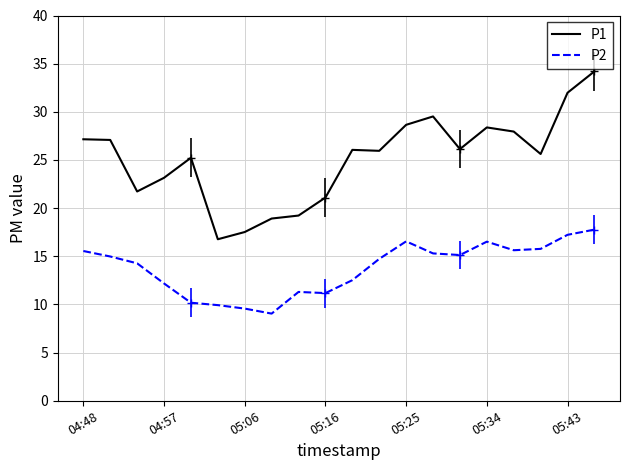

Which series has the widest spread of values?

P1